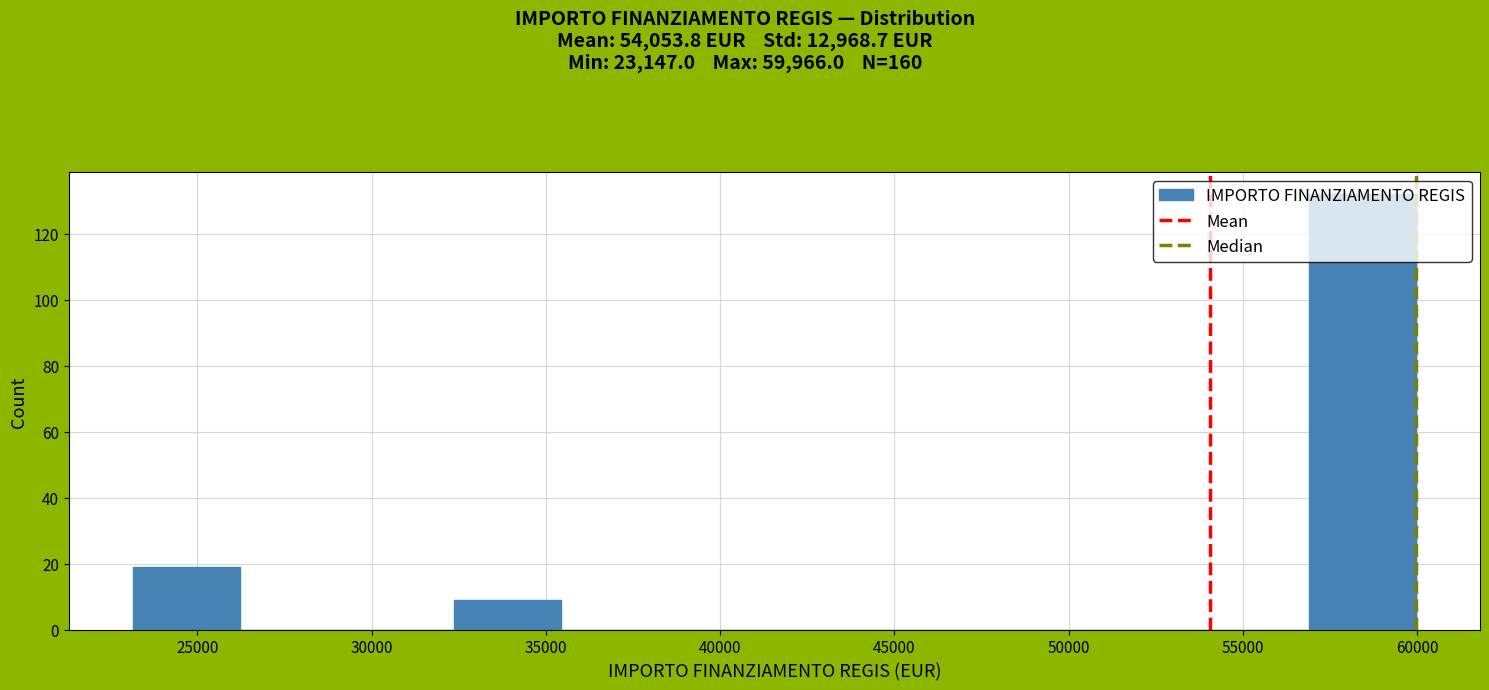

Reading left to right, transcribe this chart: for each bar, give the range it covers on the x-axis and its height. Neither the bar edges nor the heights are printed on the chart, so give them approximately, as read against the axes.

23000 to 26000: 20
26000 to 29500: 0
29500 to 32500: 0
32500 to 35500: 10
35500 to 38500: 0
38500 to 41500: 0
41500 to 44500: 0
44500 to 47500: 0
47500 to 51000: 0
51000 to 54000: 0
54000 to 57000: 0
57000 to 60000: 132